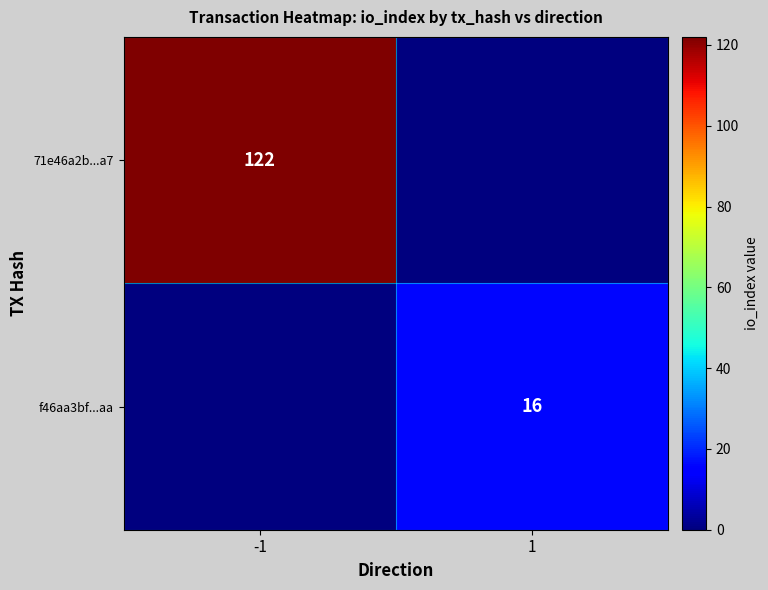

The 71e46a2b...a7 series shows 195 at -1. True or false?

False